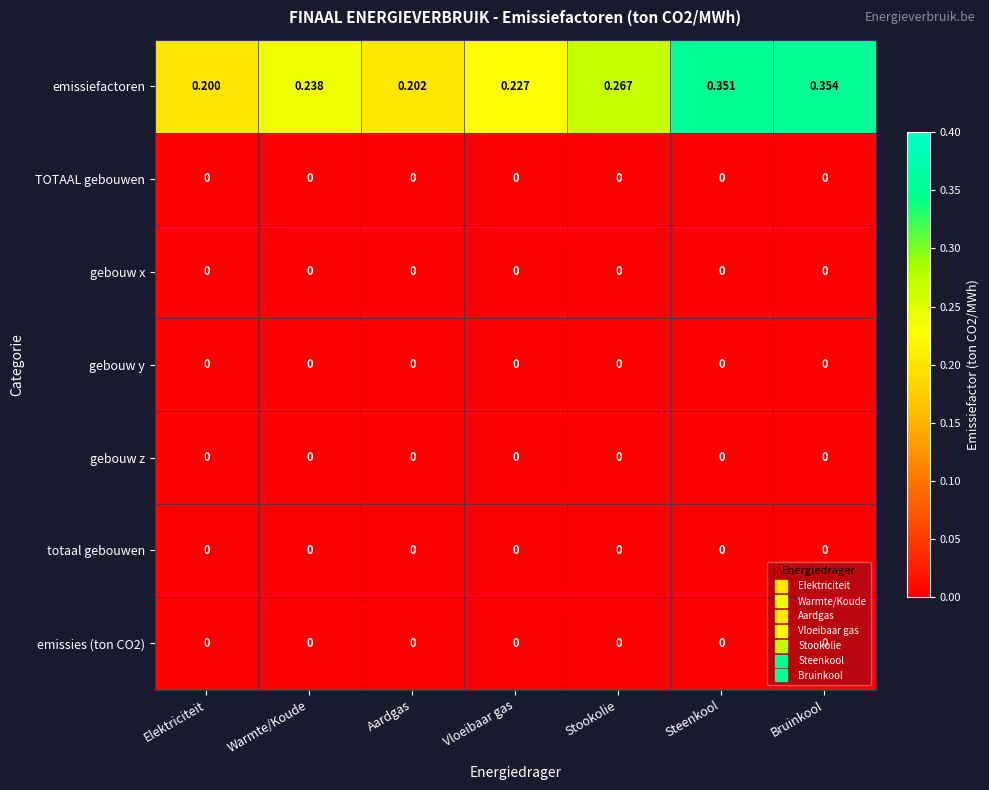

At which category does the chart reach its peak across all series?

Bruinkool